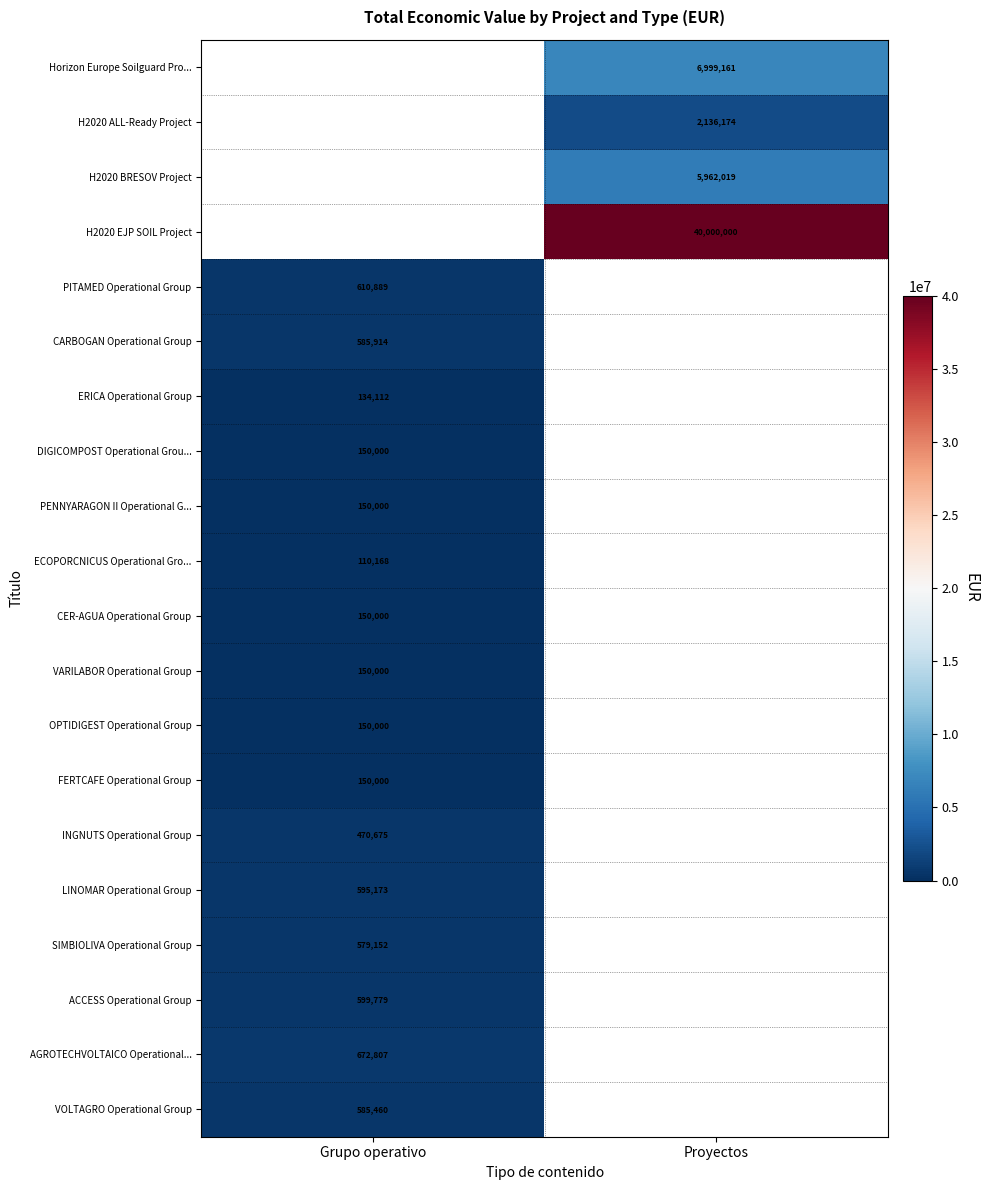

Is it true that PENNYARAGON II Operational G... equals 217648 at Grupo operativo?

False